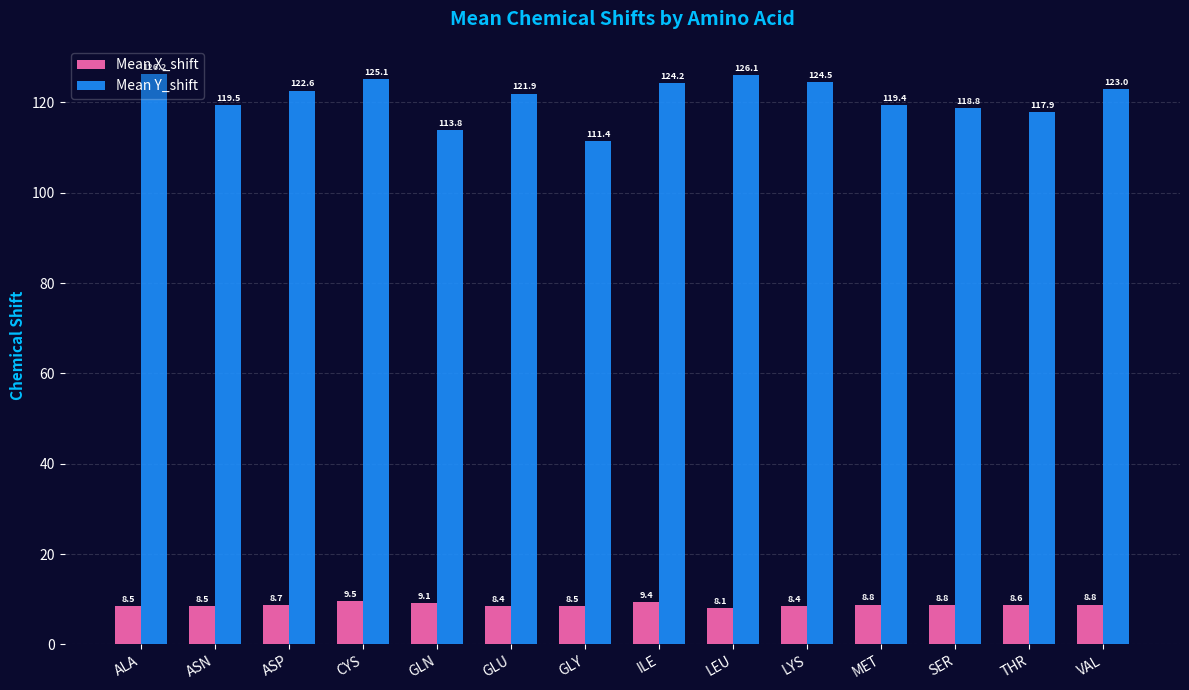

What is the minimum value for Mean Y_shift?

111.4